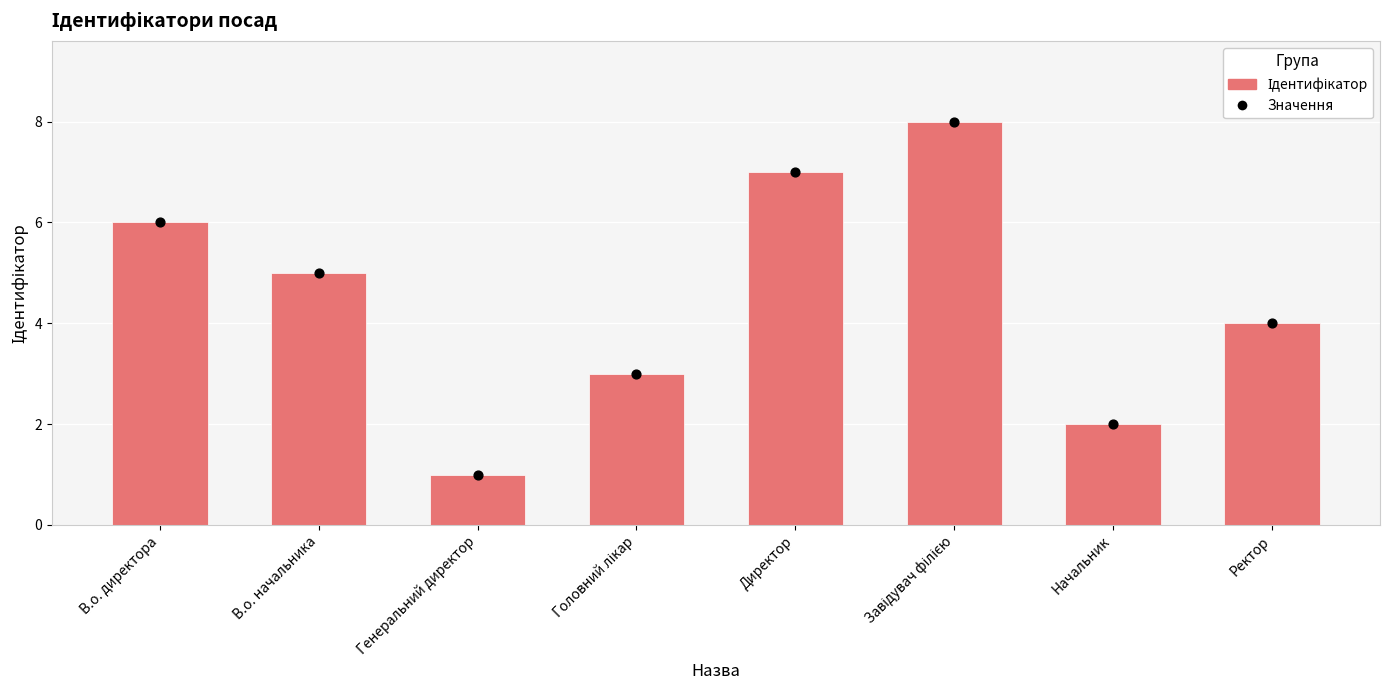

What is the change in value from Генеральний директор to Завідувач філією?

+7